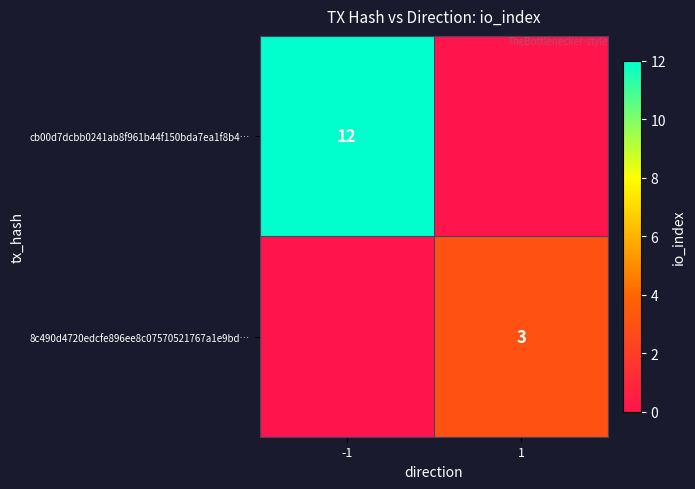

The cb00d7dcbb0241ab8f961b44f150bda7ea1f8b4… series shows 17 at -1. True or false?

False